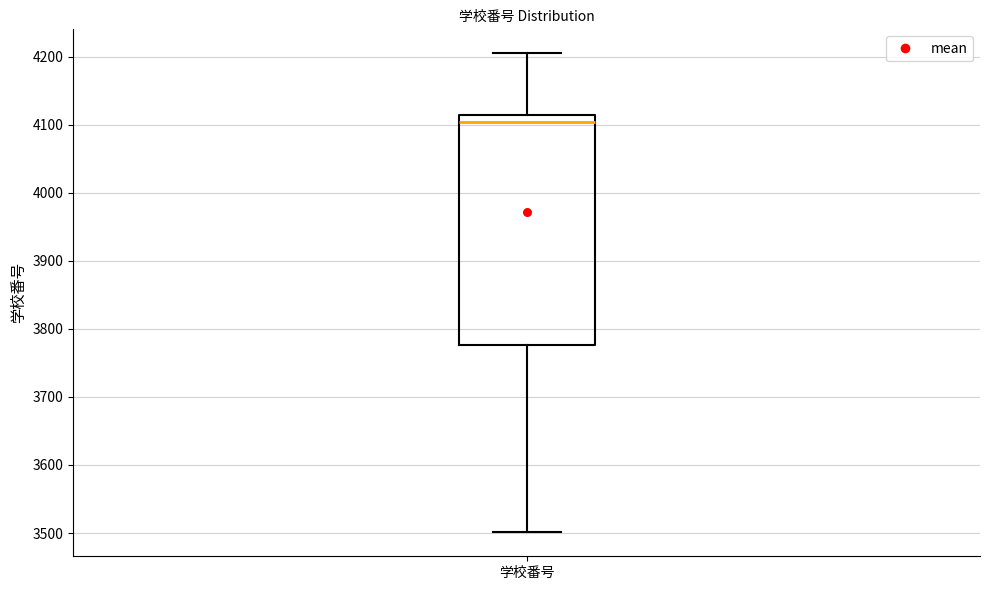

Read this box plot against the y-axis: the position of the median line, the range covered by the box, and the ends of both whiskers. The values are not printed on the chart, so give them approximately, as read against the axis.

median 4100, box 3780 to 4110, whiskers 3500 to 4210